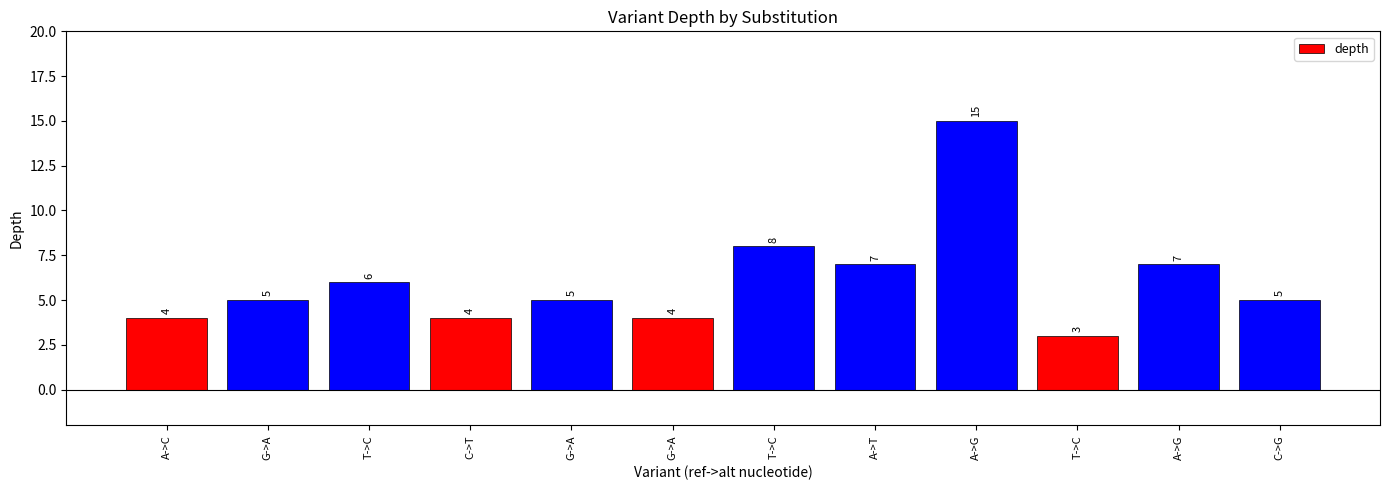

What is the label of the 5th bar from the right?

A->T